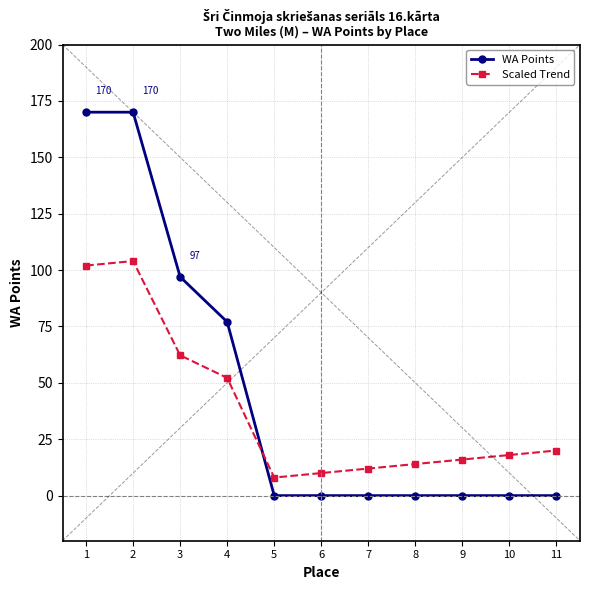

At which category does Scaled Trend reach its first local peak?

2